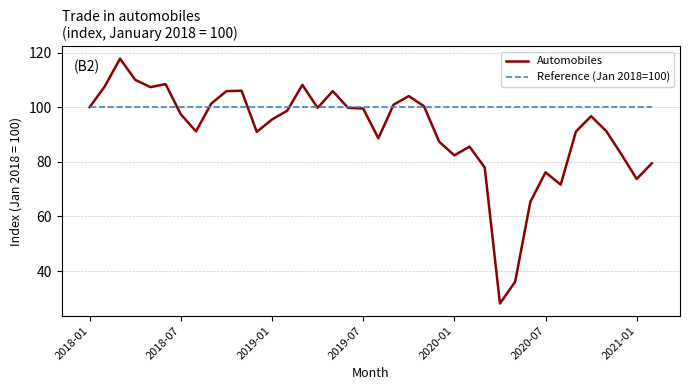

After their last crossing, which series has the higher values: Automobiles or Reference (Jan 2018=100)?

Reference (Jan 2018=100)